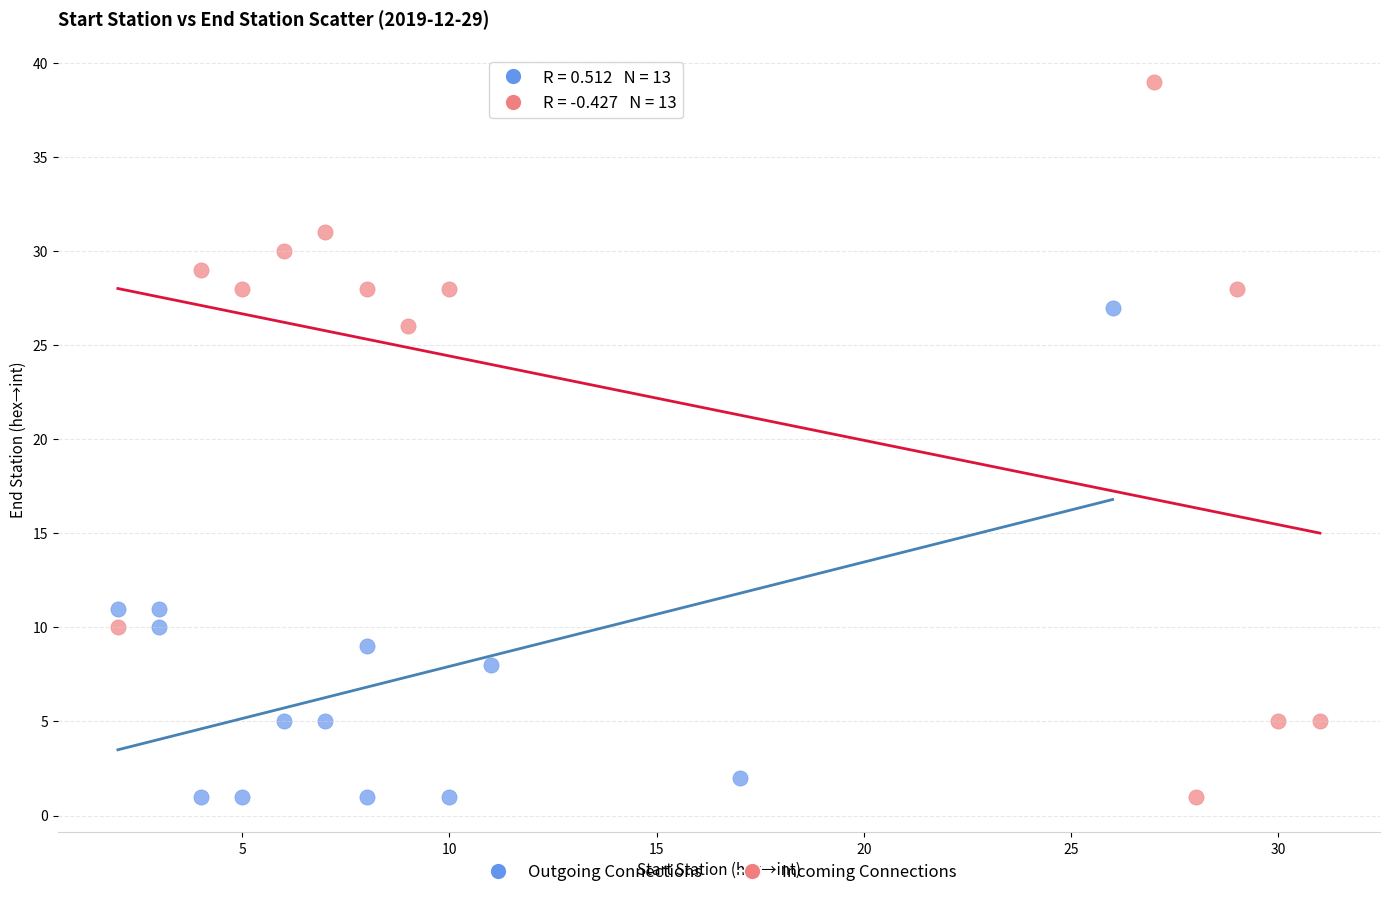

Which series contains the highest Y value?

Incoming Connections